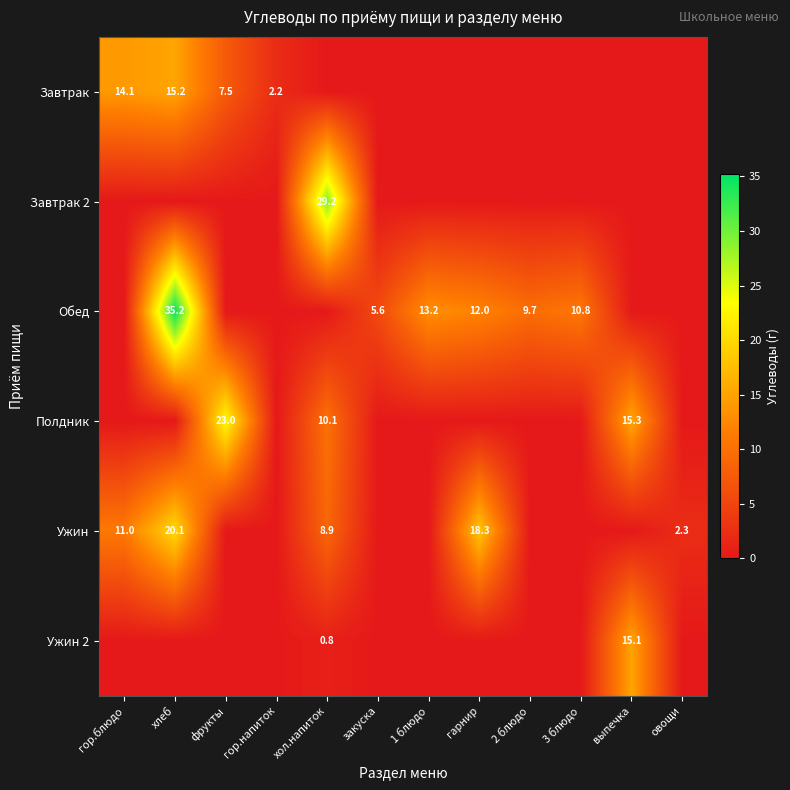

True or false: Полдник has a value of 35.6 at фрукты.

False